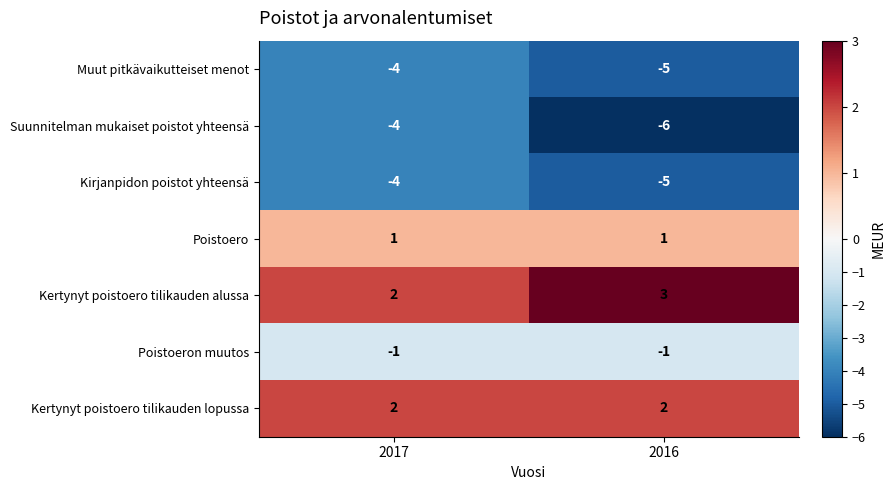

Which series has the largest total across all categories?

Kertynyt poistoero tilikauden alussa